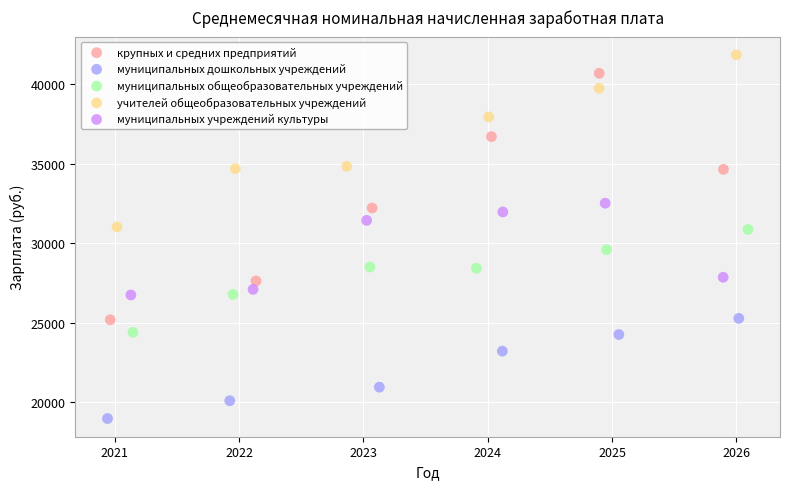

What are all the series names shown in the legend?

крупных и средних предприятий, муниципальных дошкольных учреждений, муниципальных общеобразовательных учреждений, учителей общеобразовательных учреждений, муниципальных учреждений культуры